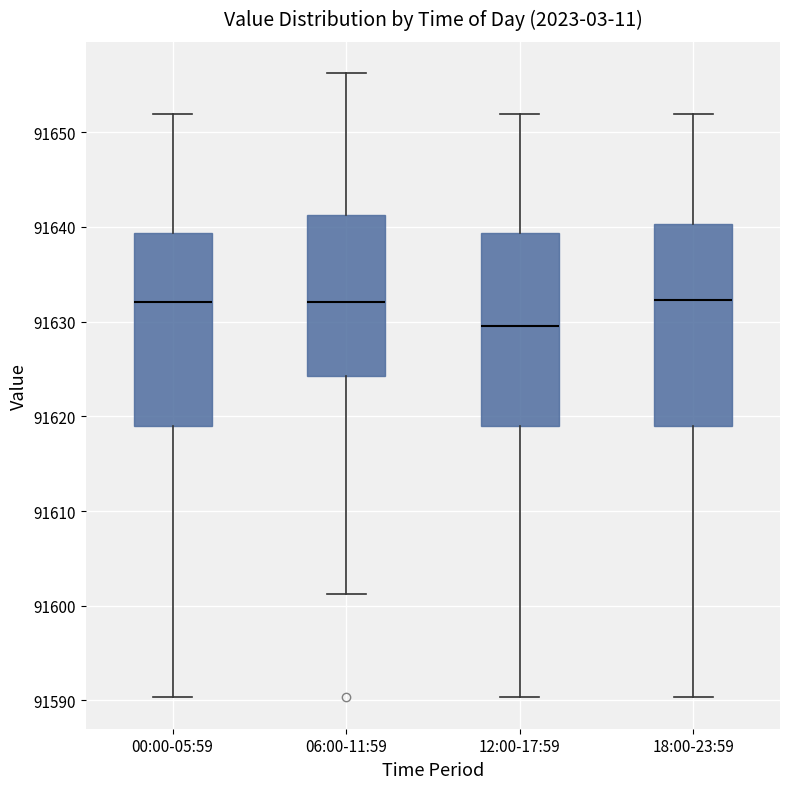

Reading left to right, read every box against the y-axis: the position of its median line, the range the box covers, and the ends of its whiskers. The values are not printed on the chart, so give them approximately, as read against the axis.

00:00-05:59: median 91632, box 91619 to 91639, whiskers 91590 to 91652
06:00-11:59: median 91632, box 91624 to 91641, whiskers 91601 to 91656
12:00-17:59: median 91630, box 91619 to 91639, whiskers 91590 to 91652
18:00-23:59: median 91632, box 91619 to 91640, whiskers 91590 to 91652